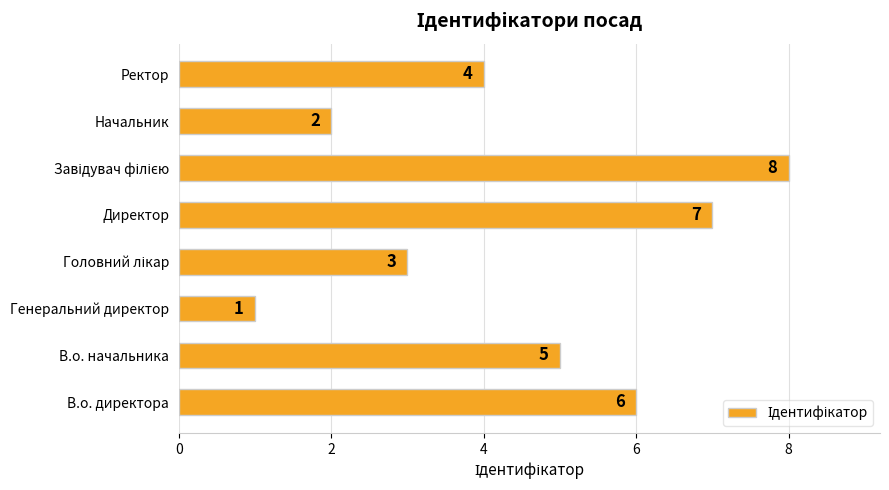

What is the difference between the maximum and minimum values?

7